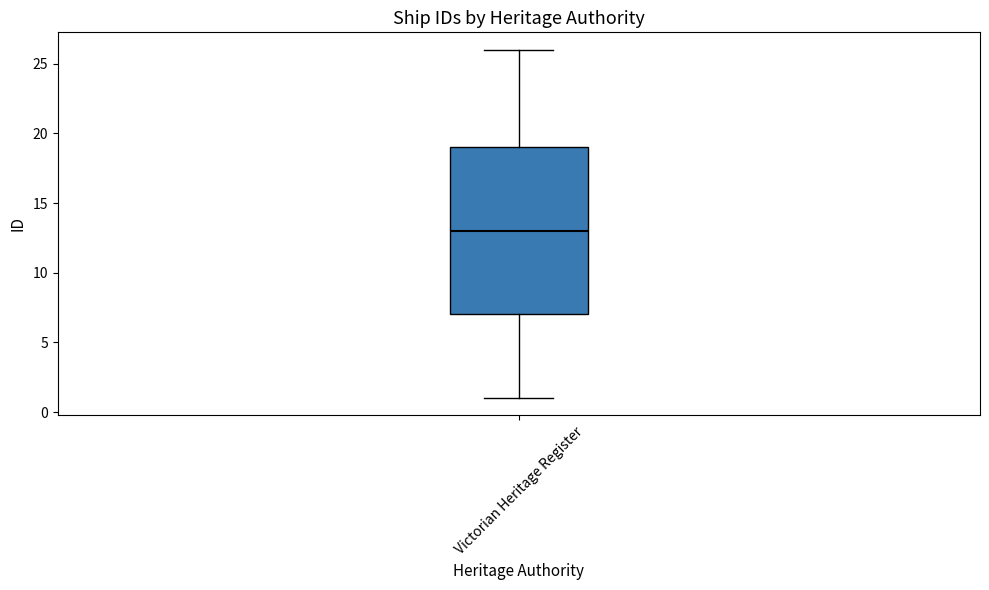

Transcribe this box plot: give where the median line is, the range the box spans, and where the two whiskers end, as read against the y-axis. The values are not printed on the chart, so give them approximately, as read against the axis.

median 13, box 7 to 19, whiskers 1 to 26